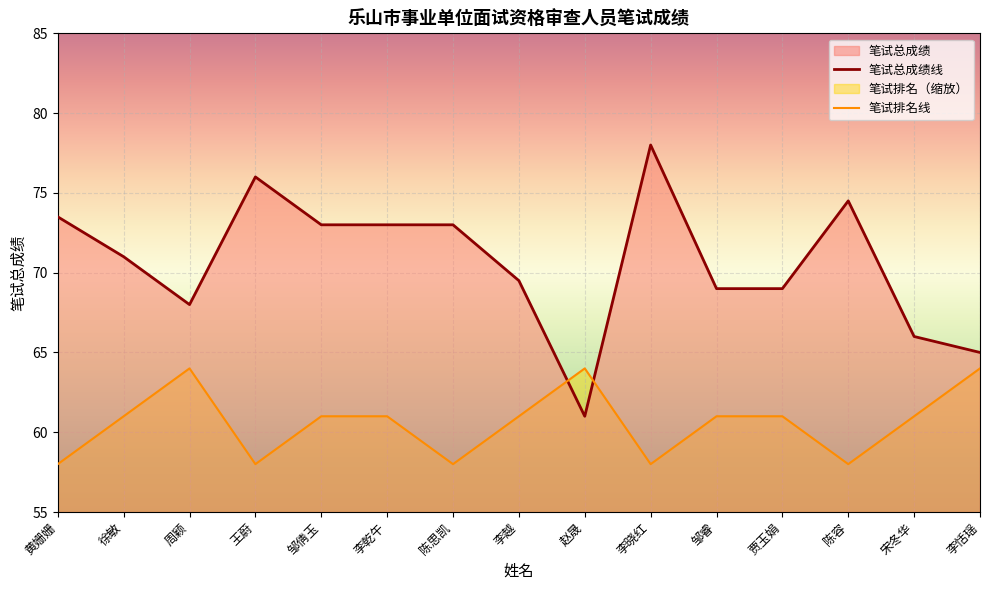

How many lines are shown in the chart?

2